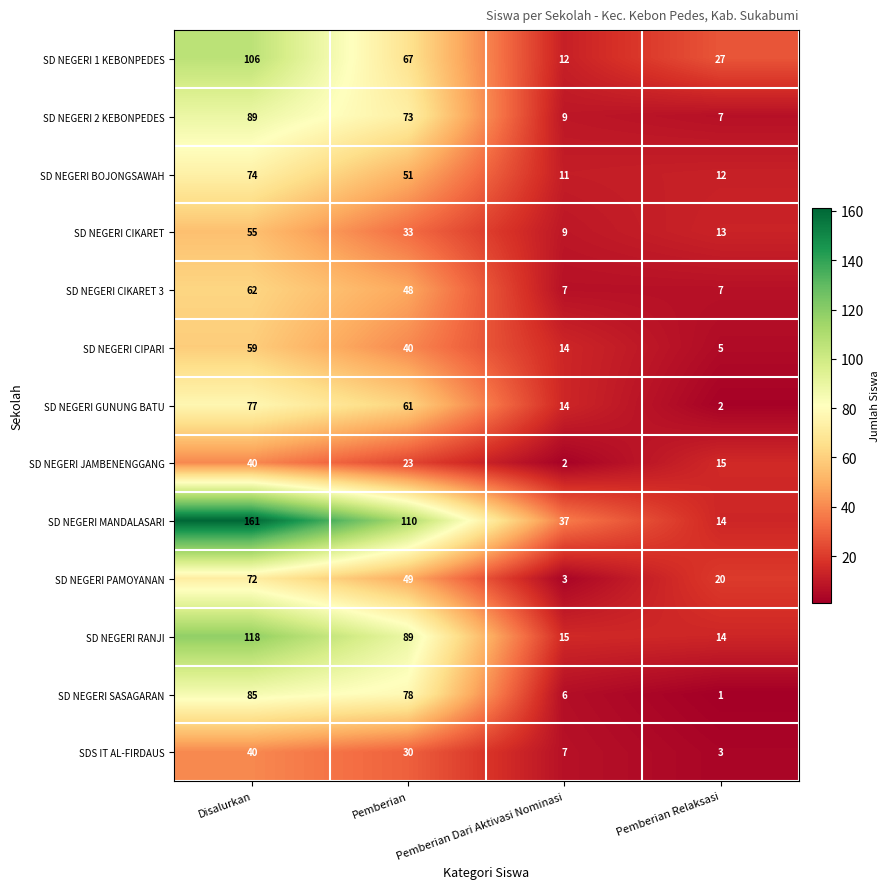

What is the lowest value of the SD NEGERI CIPARI series?

5